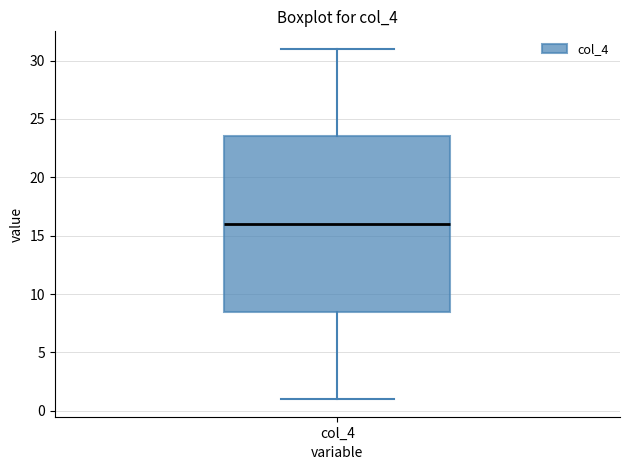

Transcribe this box plot: give where the median line is, the range the box spans, and where the two whiskers end, as read against the y-axis. The values are not printed on the chart, so give them approximately, as read against the axis.

median 16.0, box 8.5 to 23.5, whiskers 1.0 to 31.0